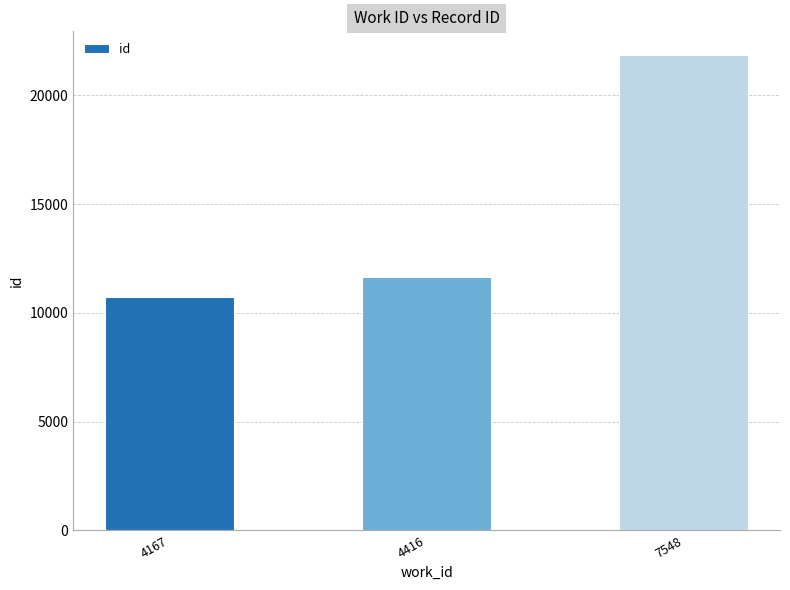

At which category does the chart reach its peak across all series?

7548